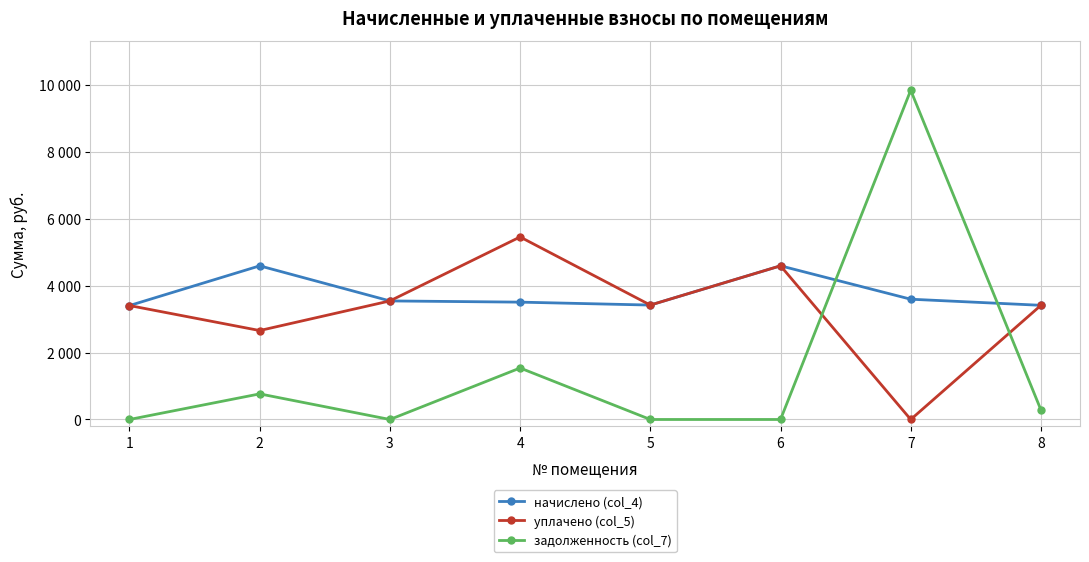

Is this an area chart (filled region under the line)?

No